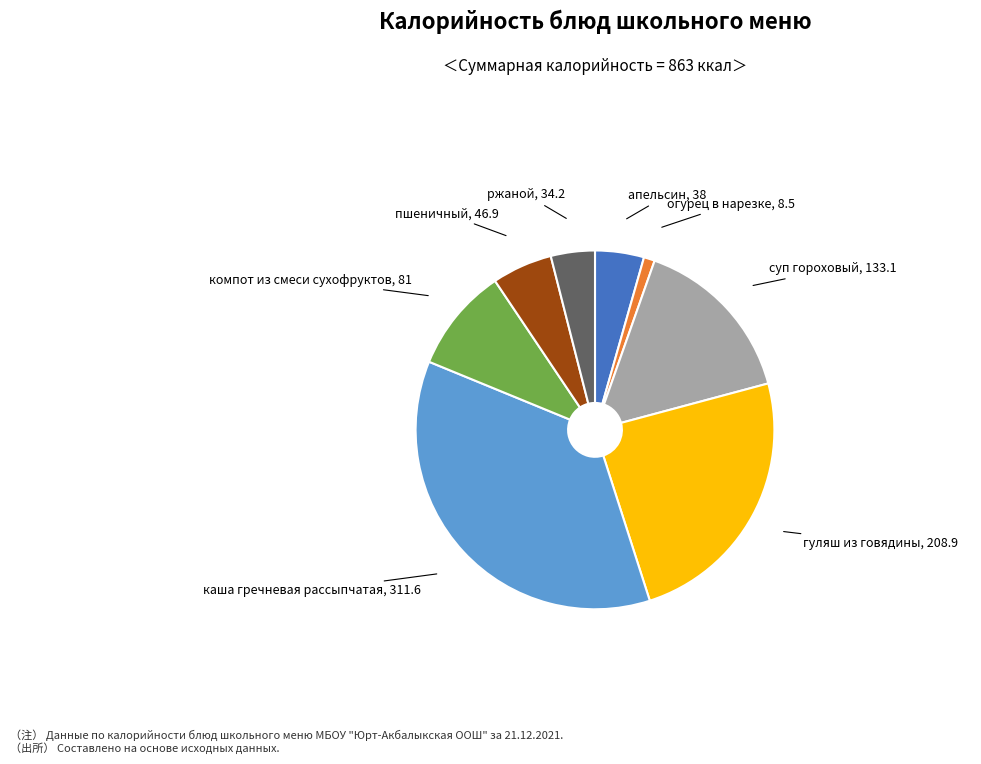

What is the ratio of the value at компот из смеси сухофруктов to the value at огурец в нарезке?

9.5